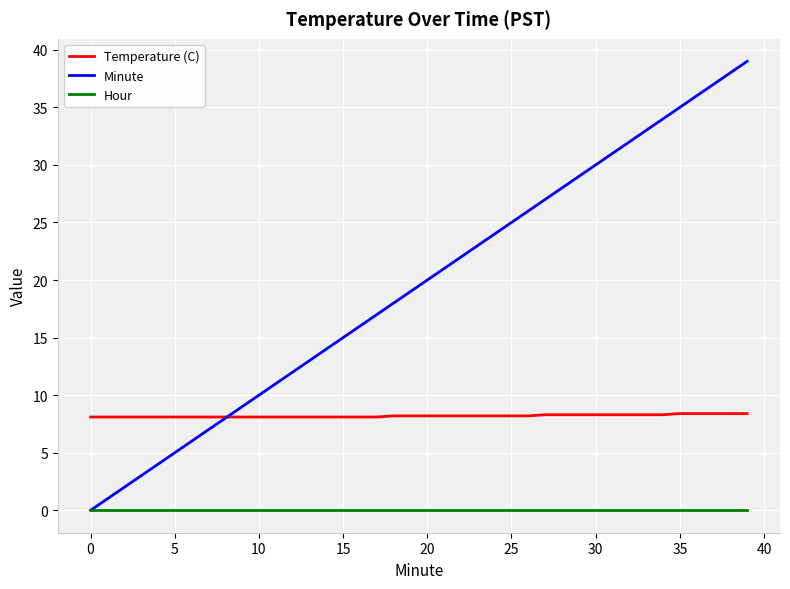

Which series has the largest total across all categories?

Minute